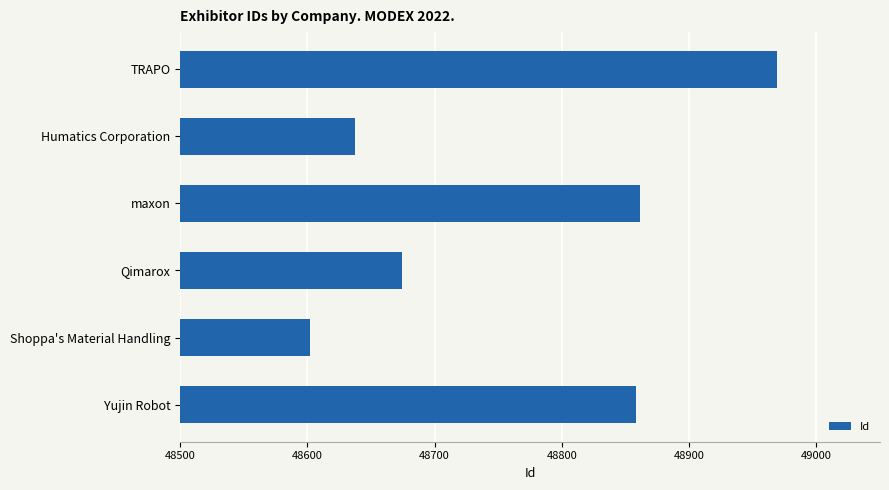

What is the ratio of the value at Shoppa's Material Handling to the value at Yujin Robot?

1.0